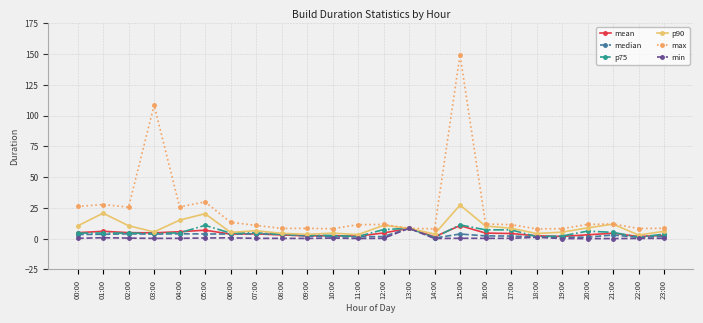

At how many categories does at least one series exceed 134?

1